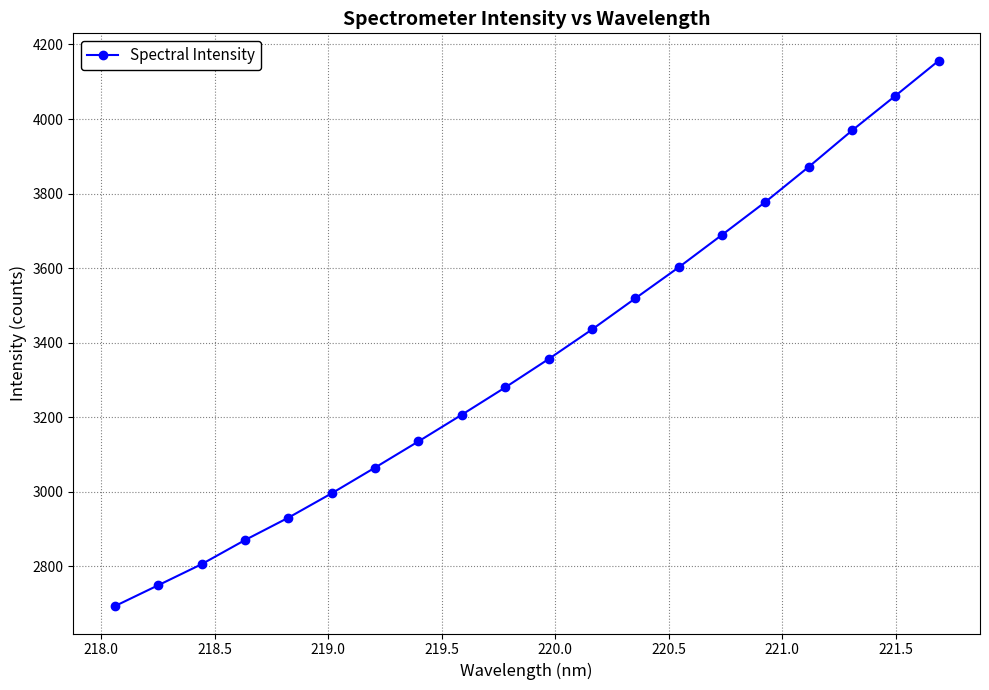

What is the value of the 18th point from the left?

3969.3